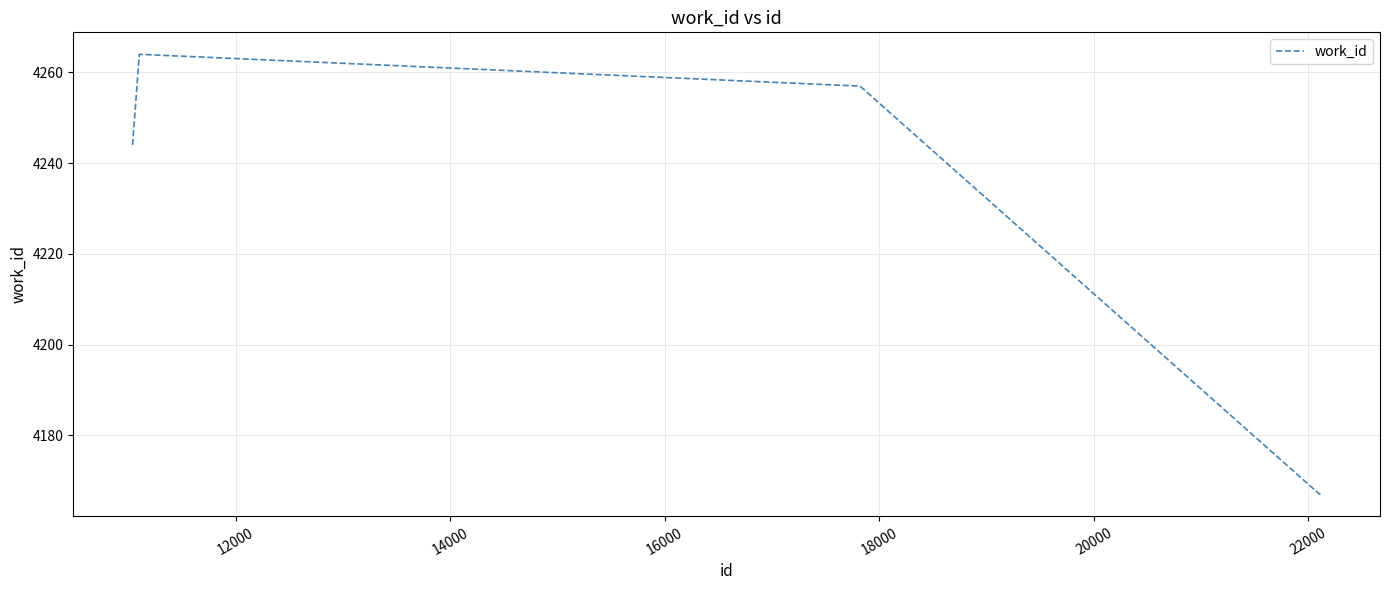

What is the maximum value shown in the chart?

4264